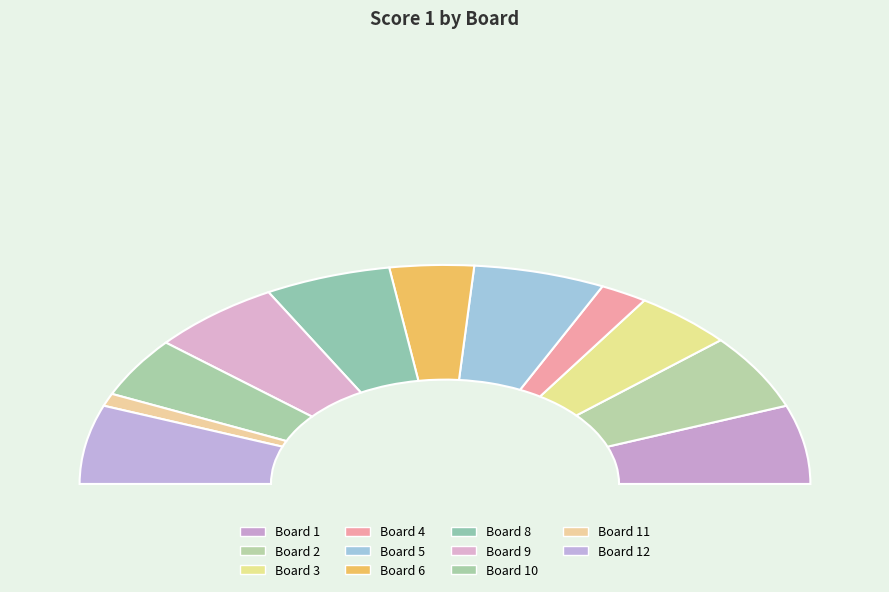

What percentage do 4 and 11 together represent?

6.0%